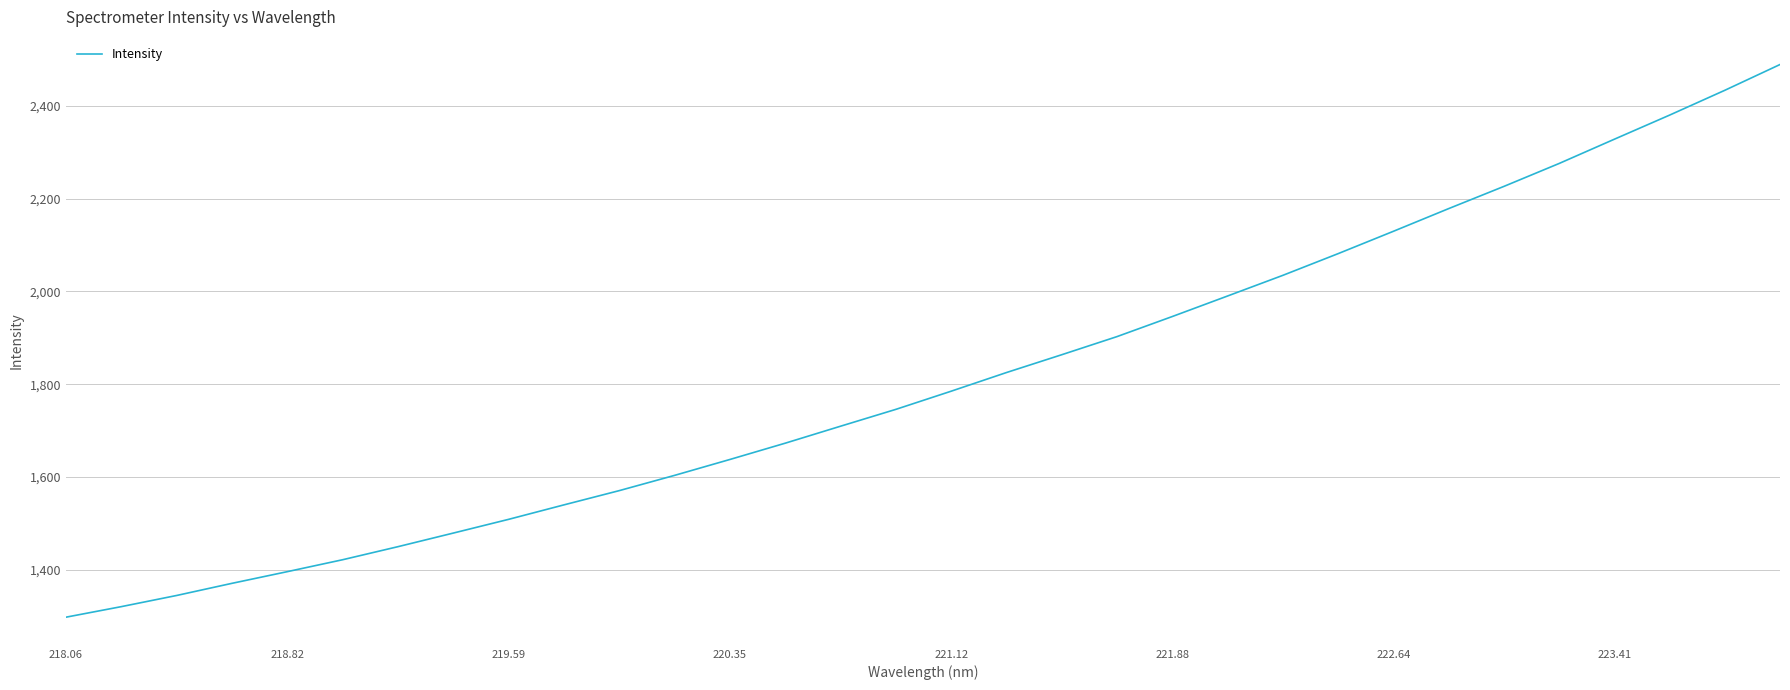

What is the maximum value shown in the chart?

2489.0